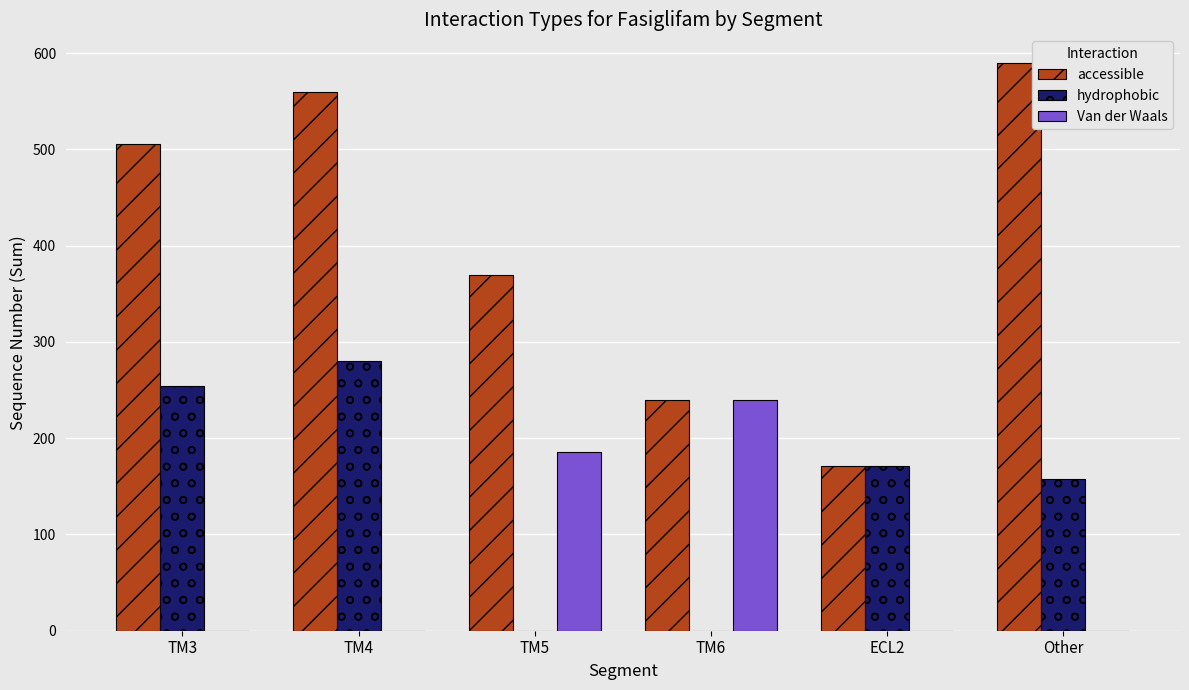

At which category is the sum across all series the highest?

TM4